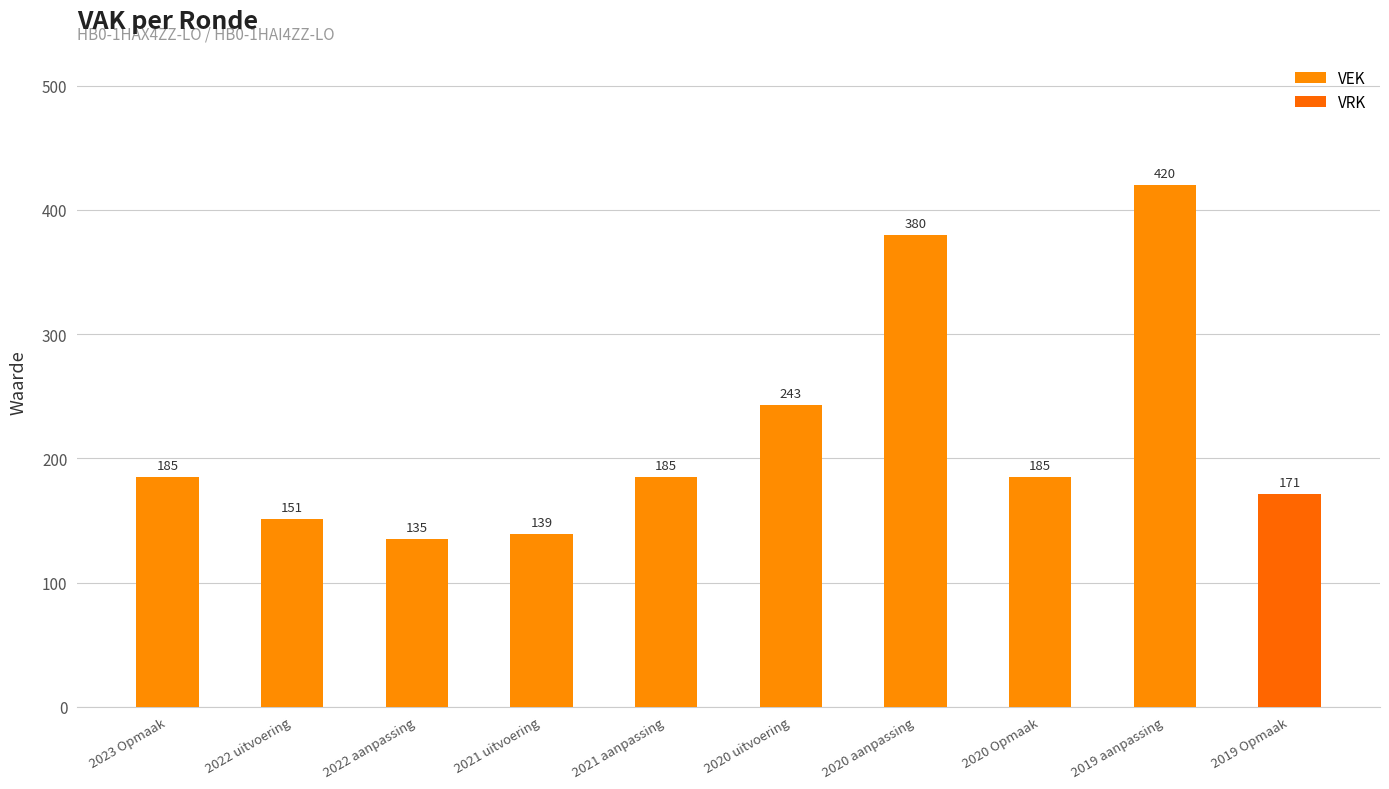

Does the chart contain stacked bars?

Yes